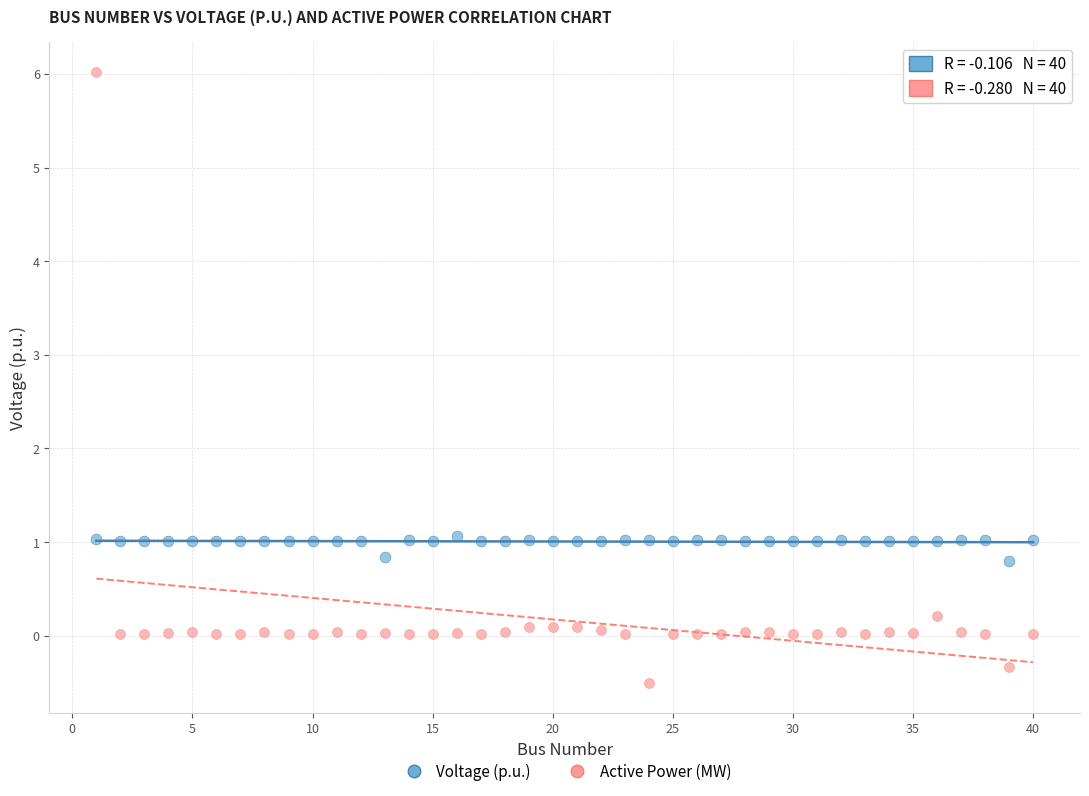

Which series reaches the maximum Y coordinate?

Active Power (MW)